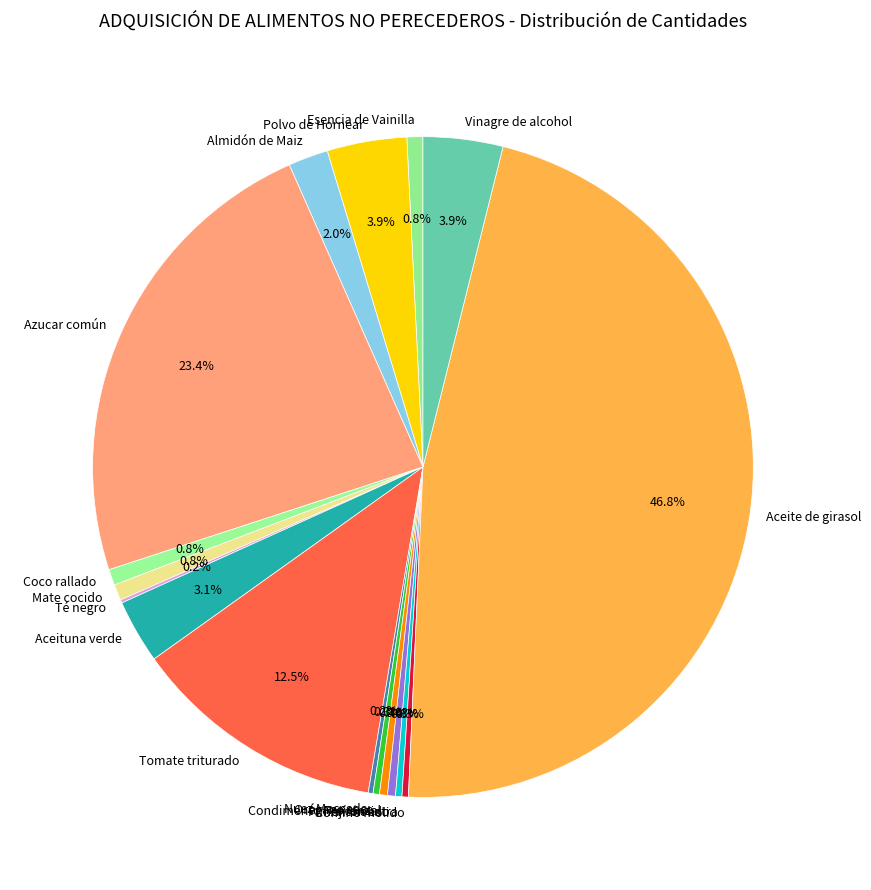

The Orégano seco slice represents 0% of the pie. True or false?

True